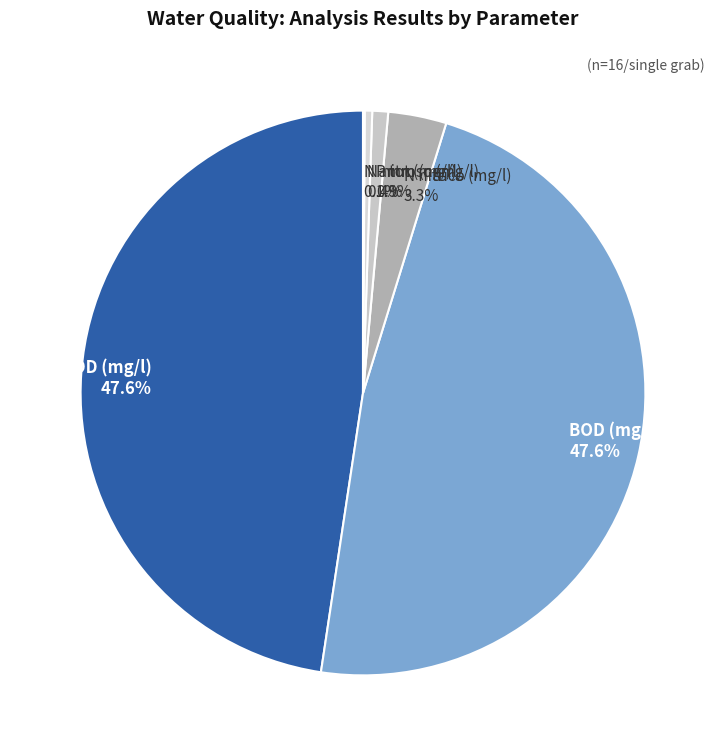

What portion of the pie excludes N nitroso (mg/l) 0.4%?

99.6%